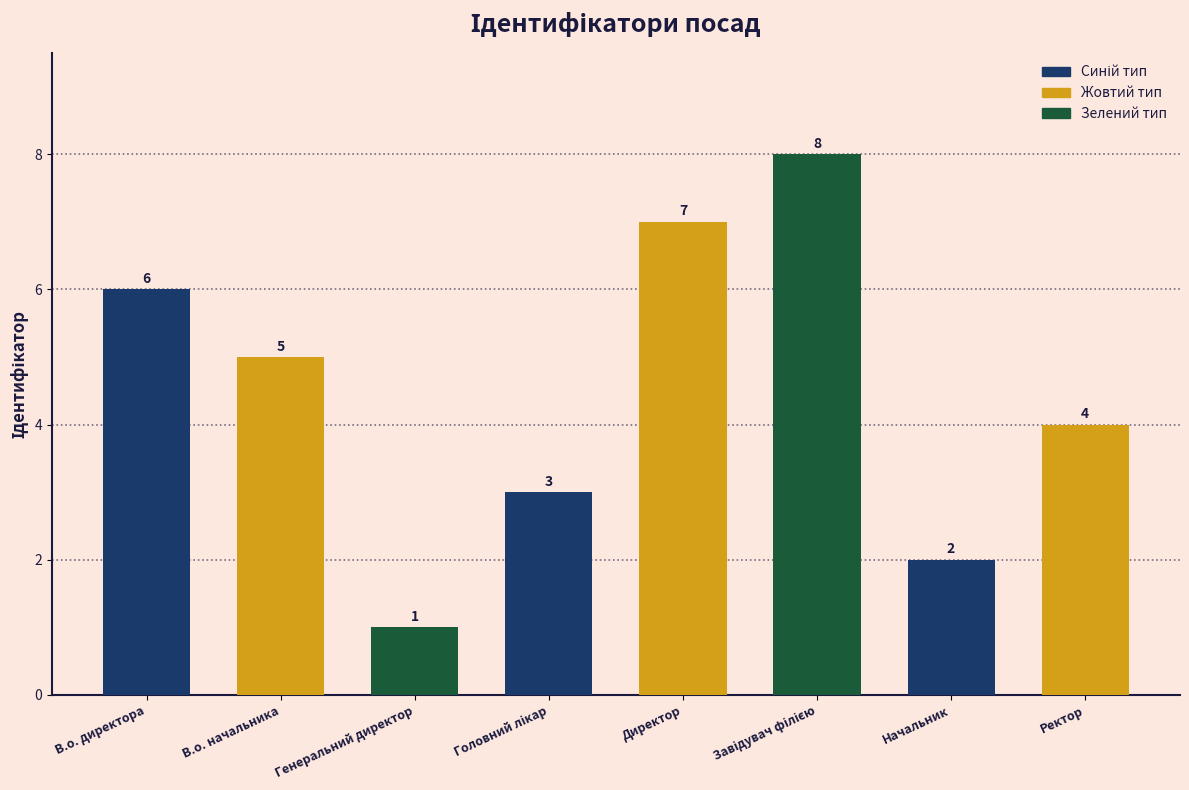

Count the number of categories in the chart.

8